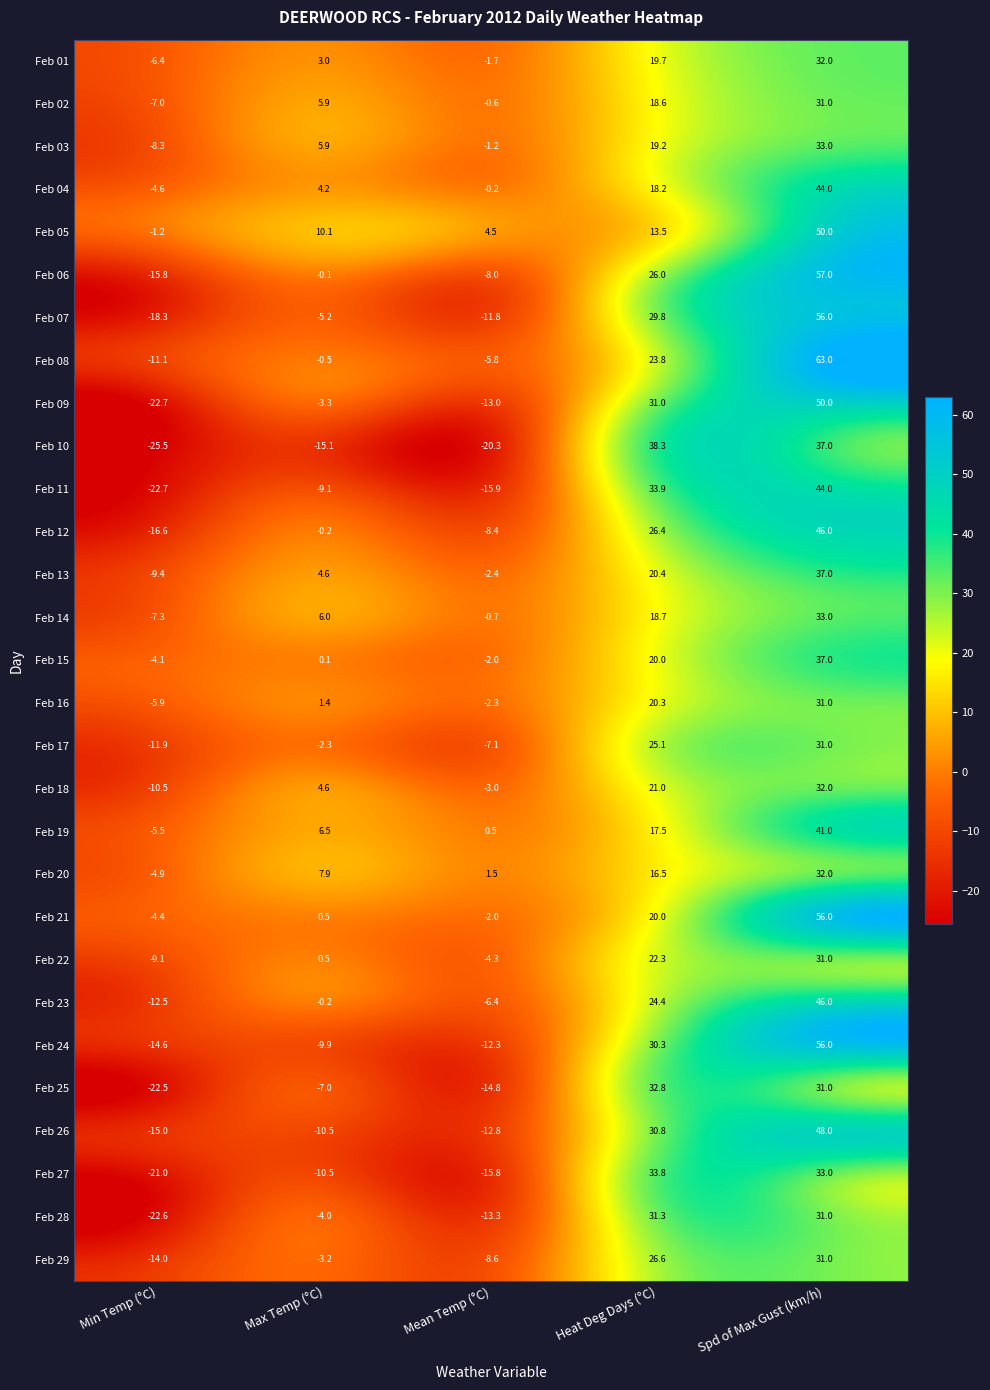

What is the sum of the Feb 22 values at Min Temp (°C) and Spd of Max Gust (km/h)?

21.9